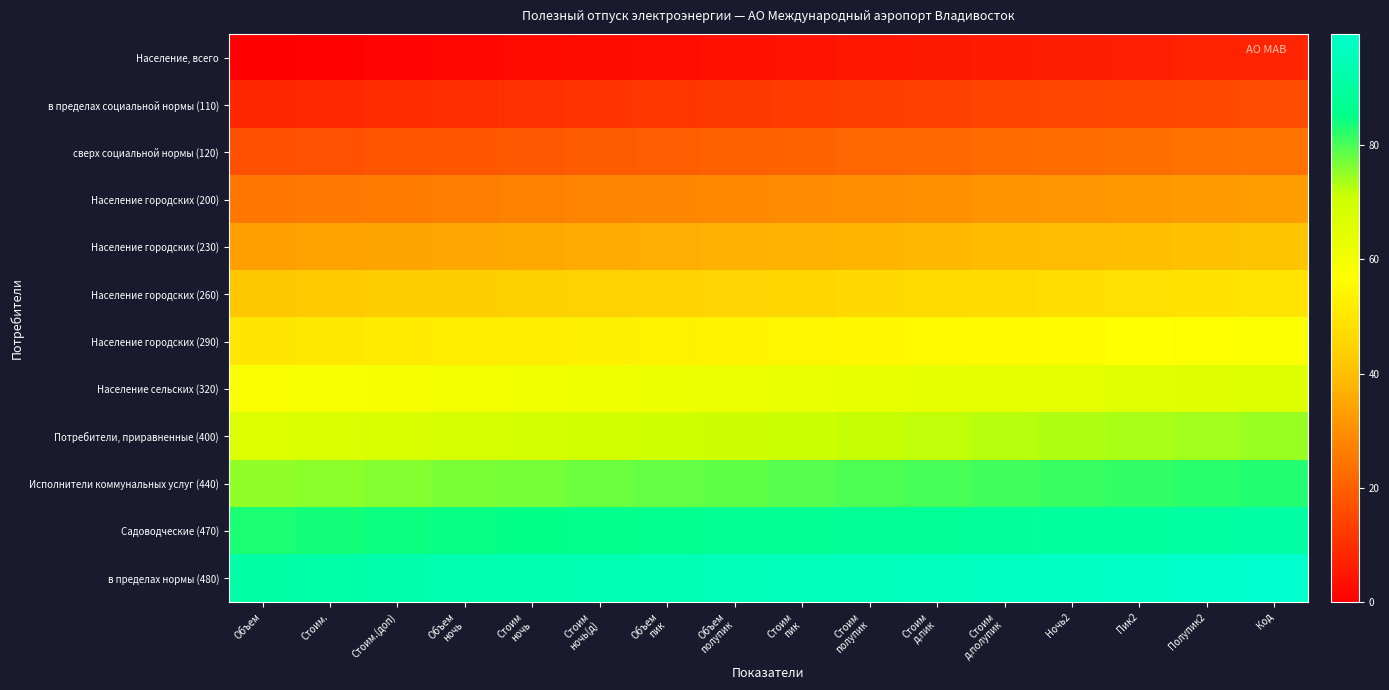

List the series in order of their peak value, highest first.

в пределах нормы (480), Садоводческие (470), Исполнители коммунальных услуг (440), Потребители, приравненные (400), Население сельских (320), Население городских (290), Население городских (260), Население городских (230), Население городских (200), сверх социальной нормы (120), в пределах социальной нормы (110), Население, всего